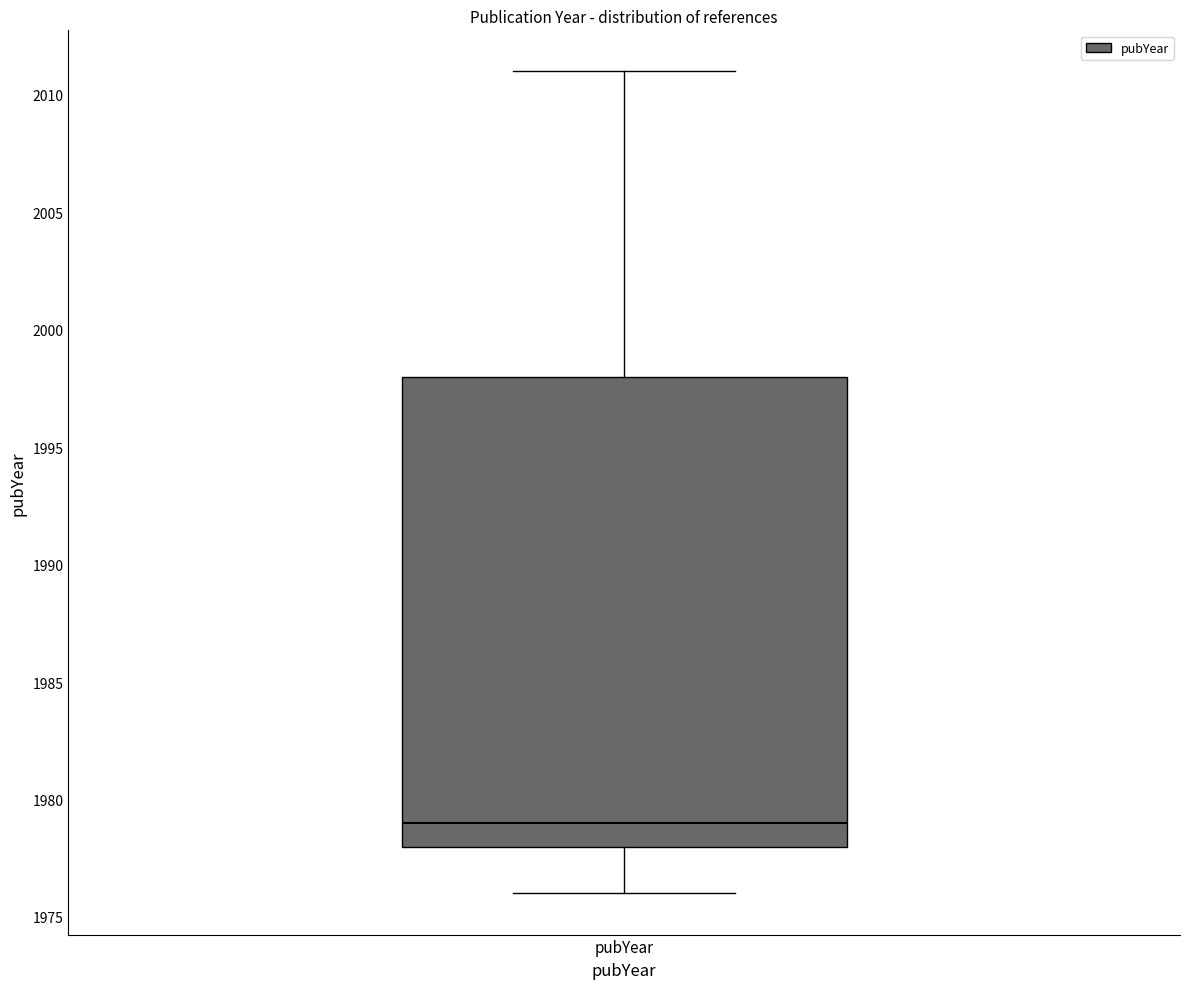

Where is the lower edge of the box for pubYear on the y-axis? The values are not printed on the chart, so give them approximately, as read against the axis.

1978